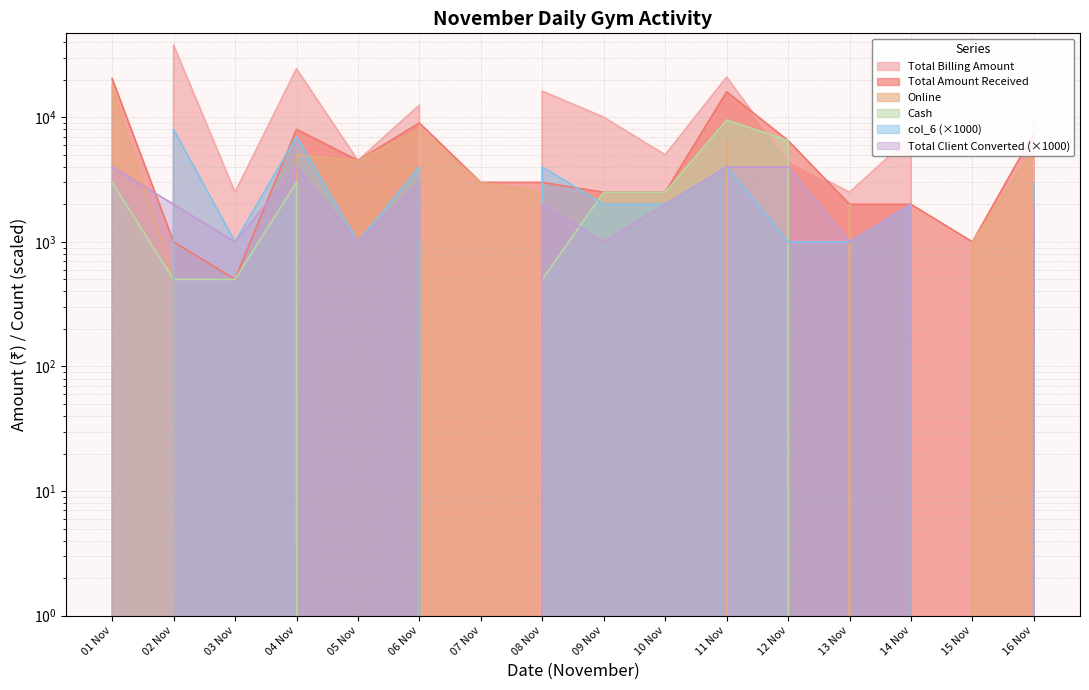

In Total Amount Received, how many points are lower than both neighbors (excluding endpoints)?

3